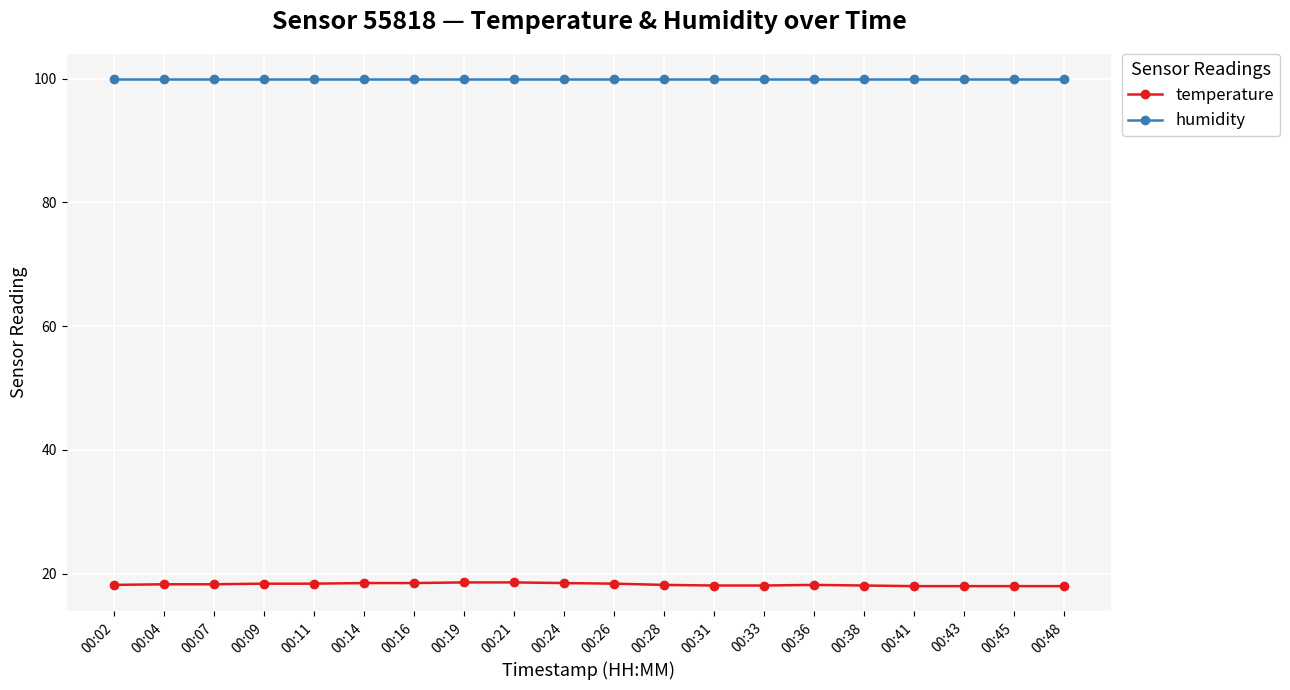

True or false: humidity has a value of 24.4 at 00:41.

False